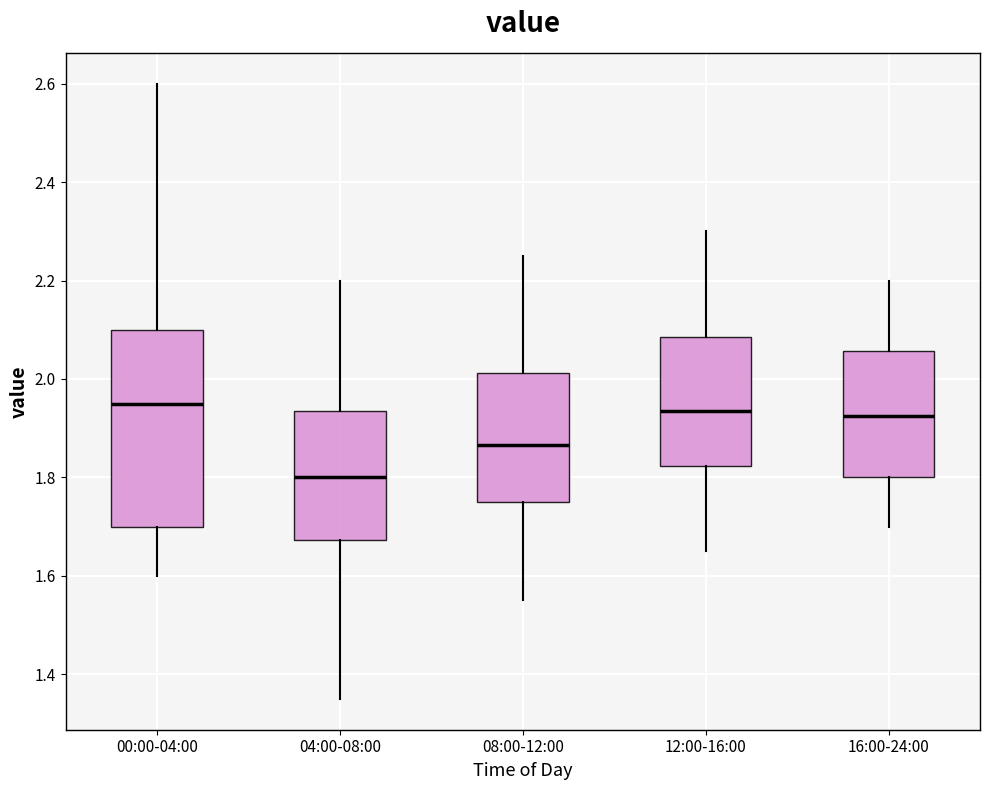

Which box's median line is the lowest?

04:00-08:00